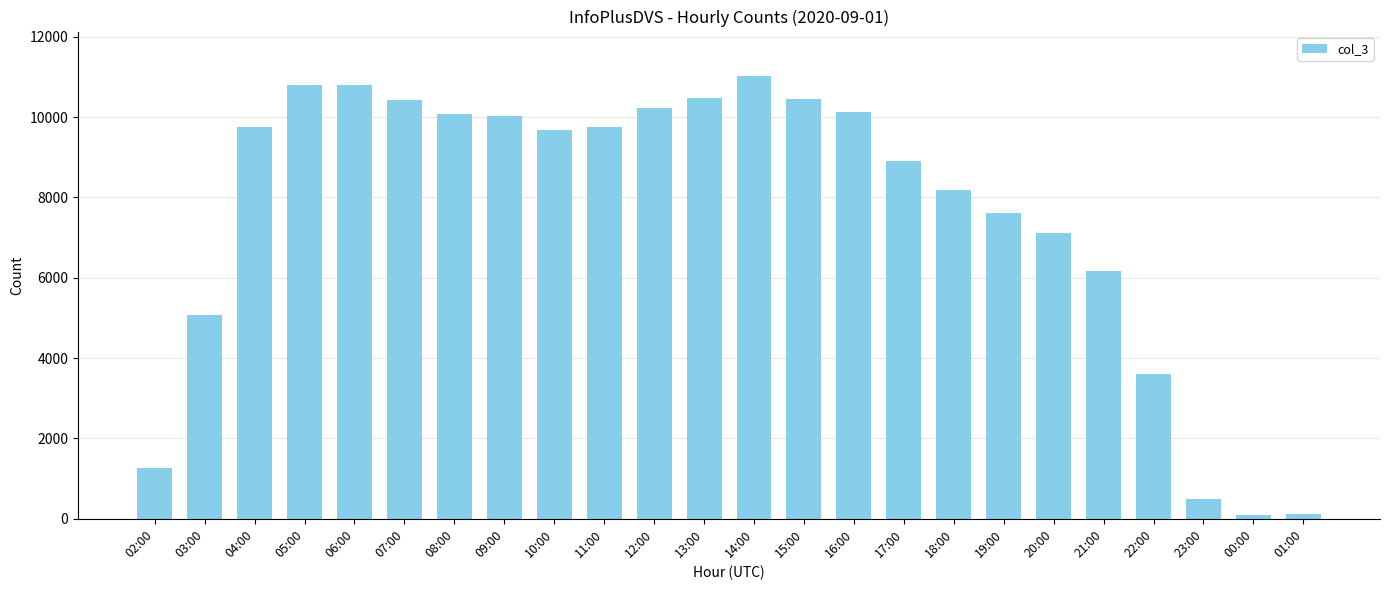

Between 20:00 and 14:00, which is larger?

14:00